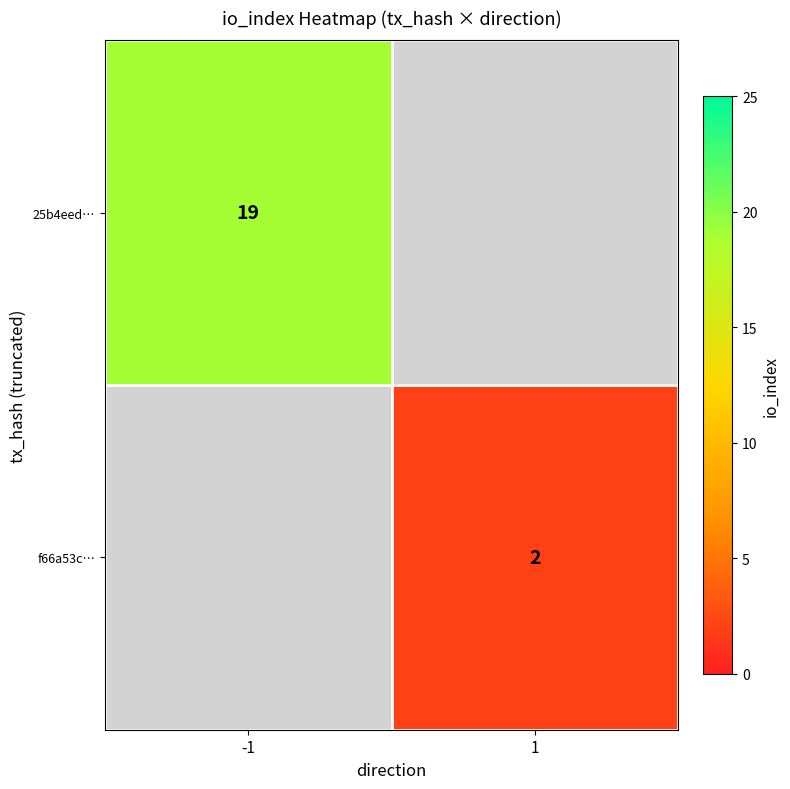

True or false: f66a53c… has a value of 1 at 1.

False